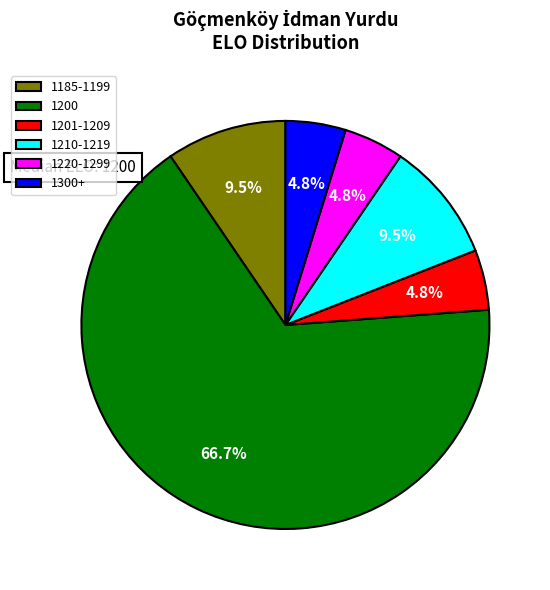

Which slice is the largest?

1200